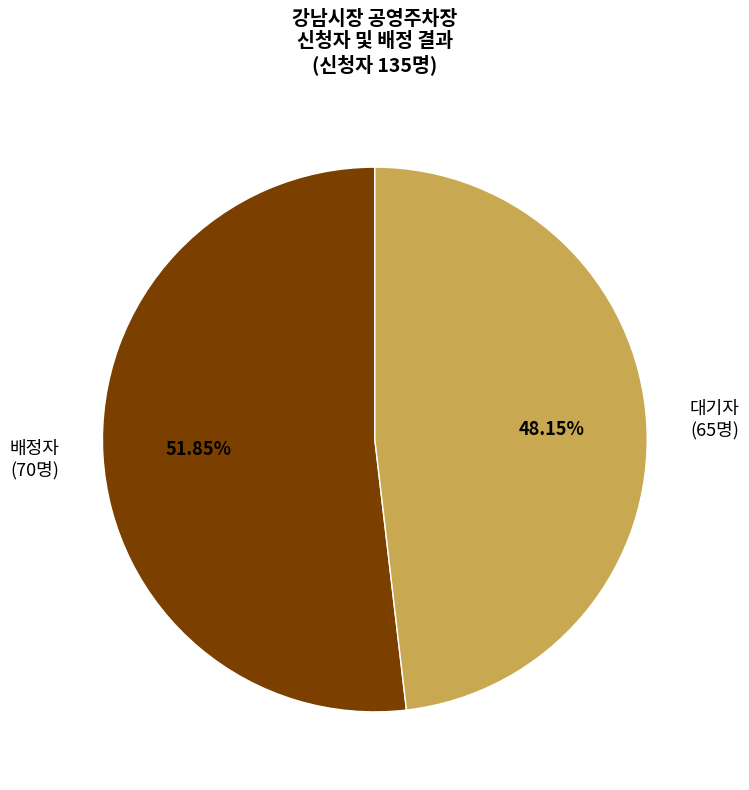

Is there a majority slice in this chart?

Yes